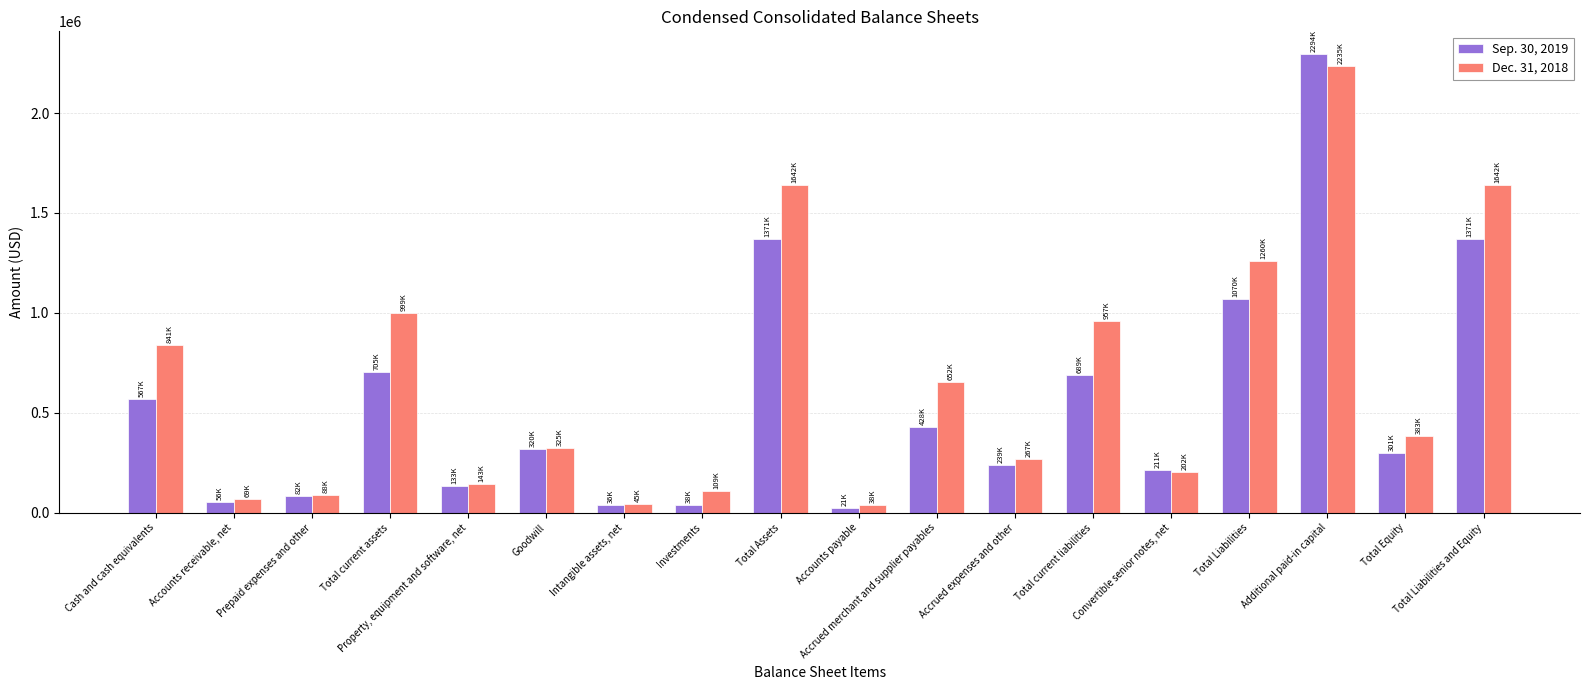

How many categories are shown in the chart?

18